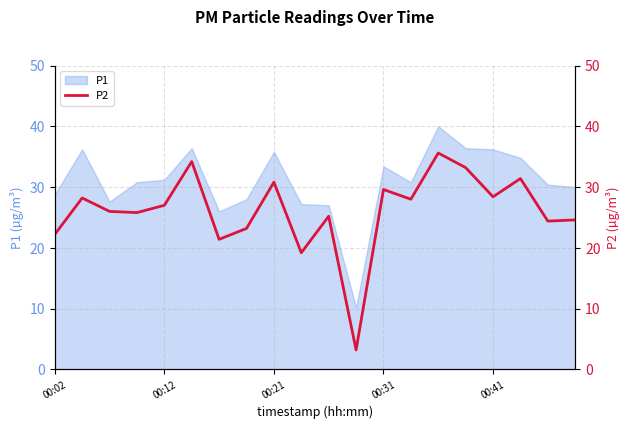

What is the ratio of the value at 15 to the value at 19?

1.3